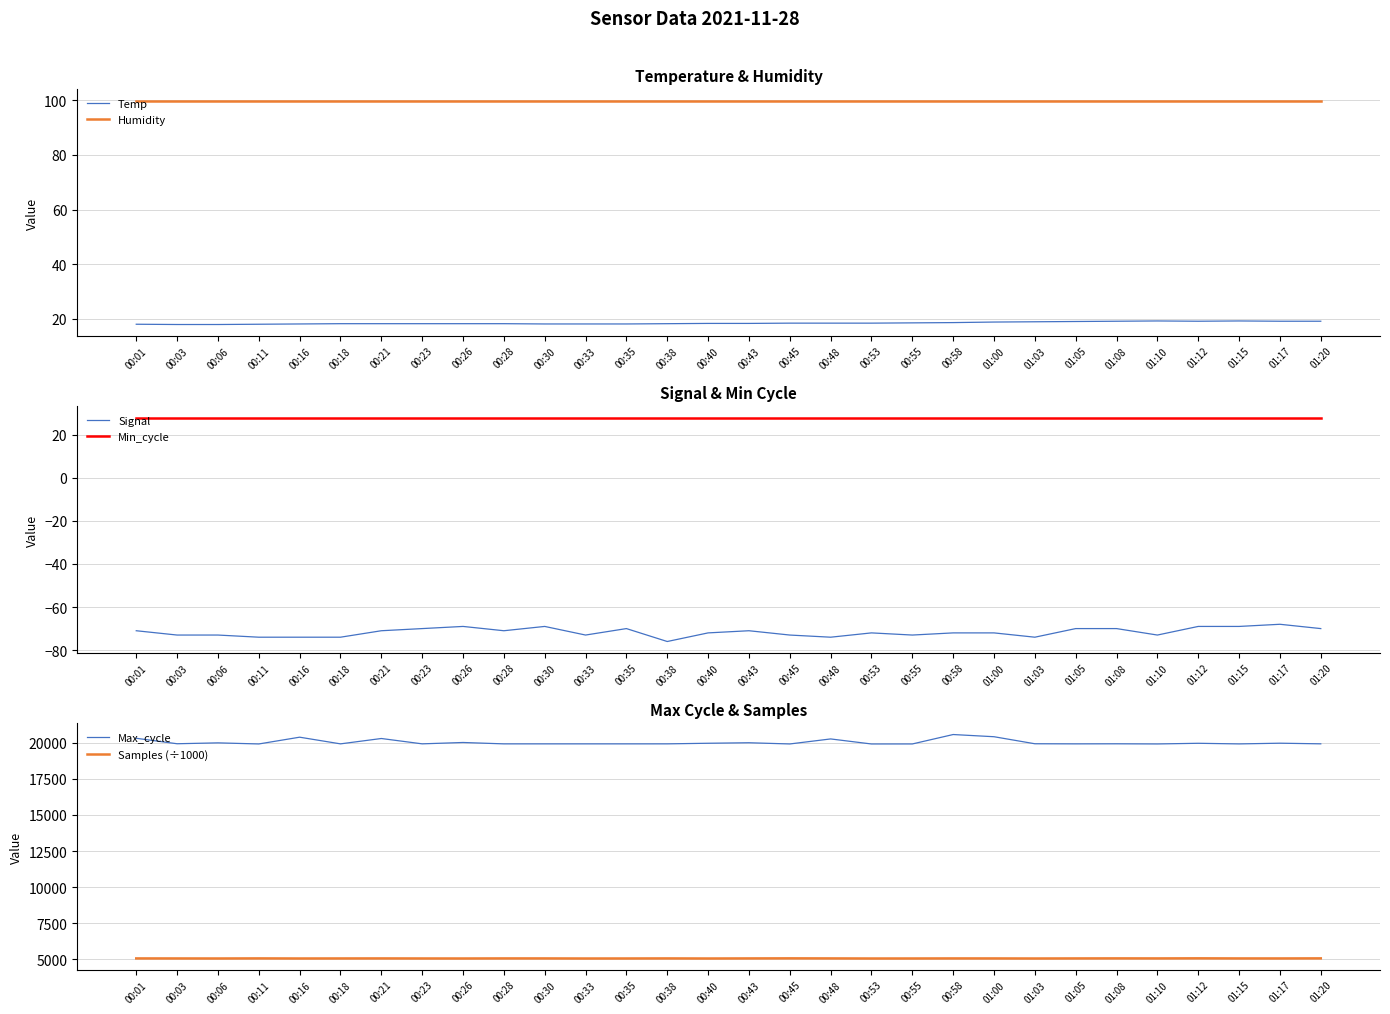

What is the maximum value for Min_cycle?

28